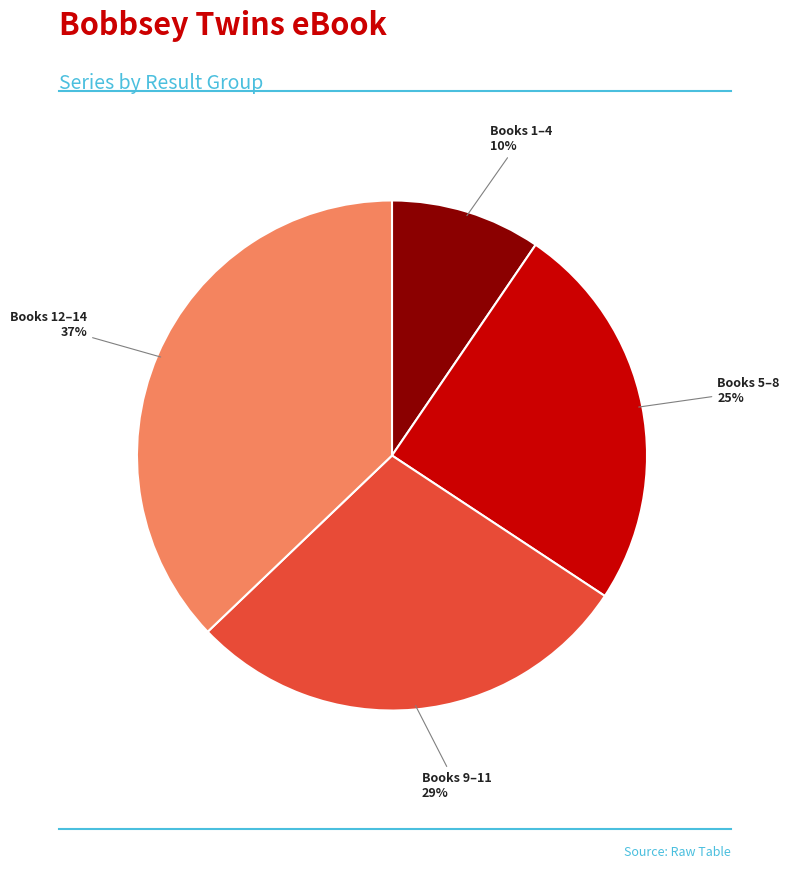

How many segments does this pie chart have?

4